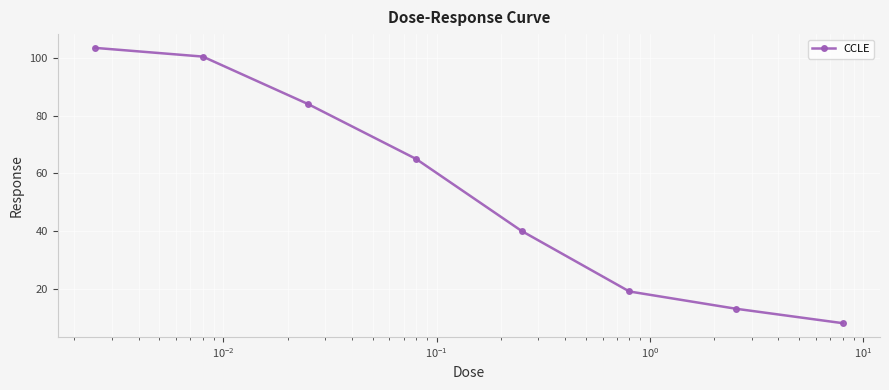

True or false: there are more than 1 points higher than both neighbors.

False